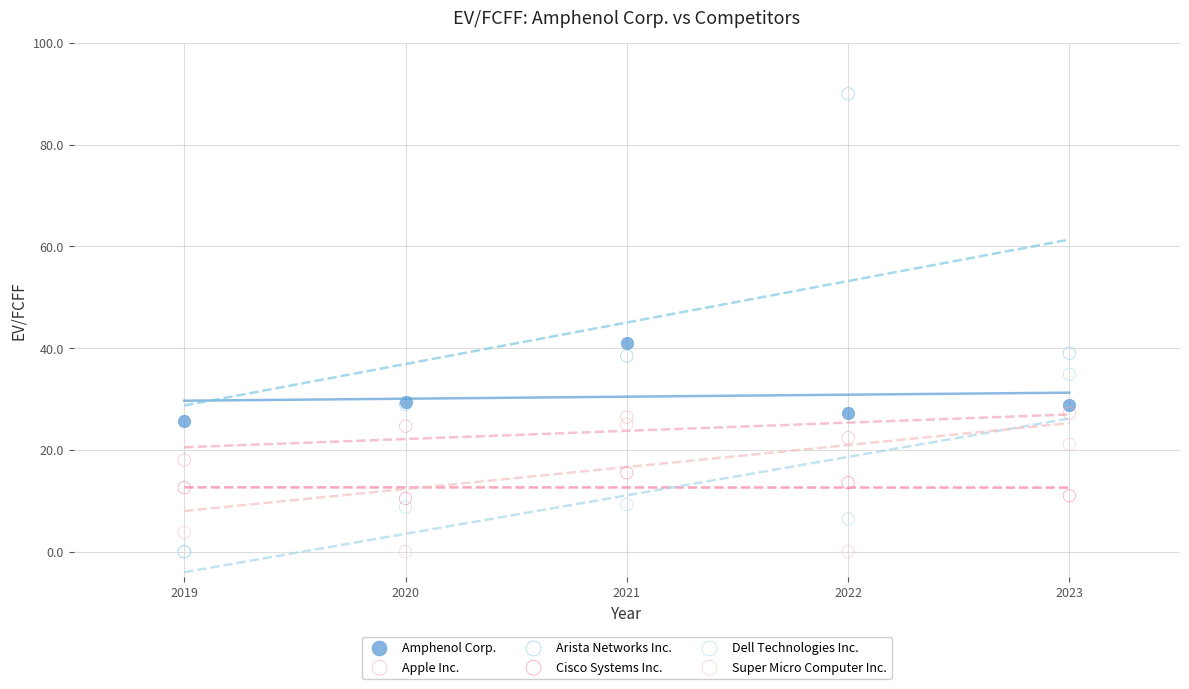

In the Amphenol Corp. series, what Y value is closest to 33?

29.4